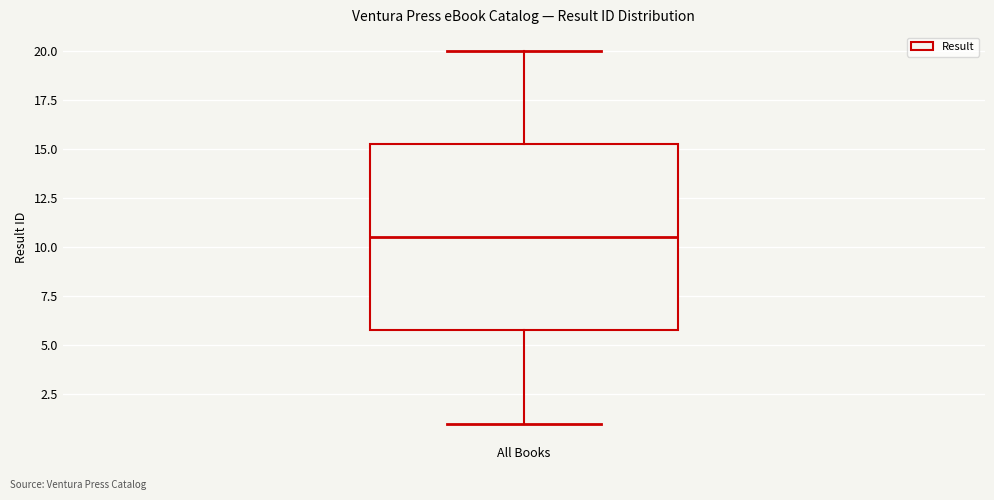

Where is the upper edge of the box for All Books on the y-axis? The values are not printed on the chart, so give them approximately, as read against the axis.

15.5